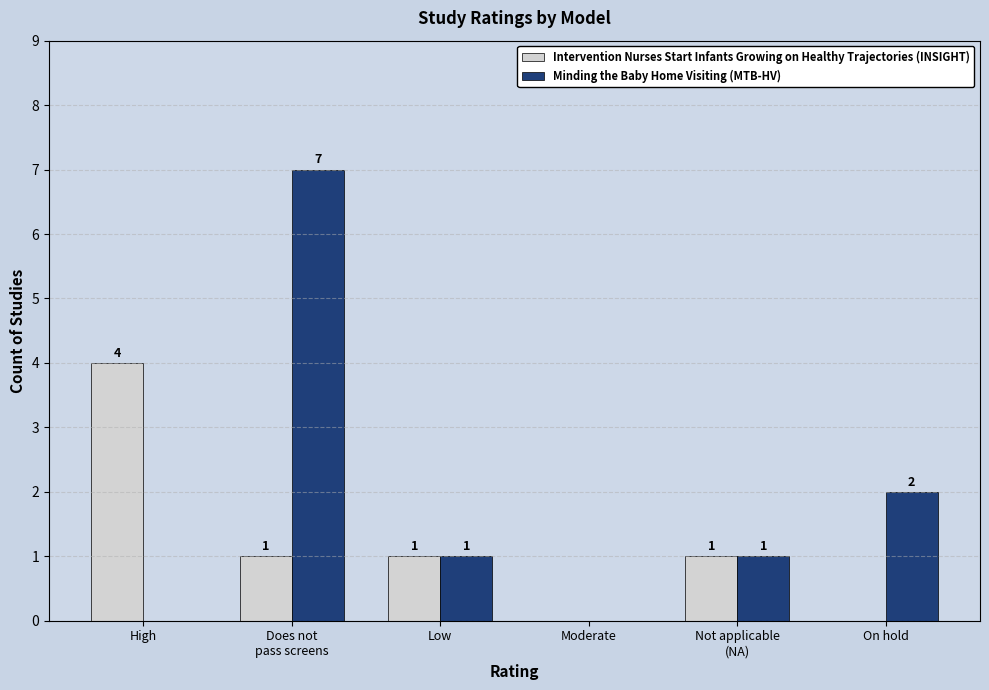

How many Minding the Baby Home Visiting (MTB-HV) values are between 0 and 2?

5